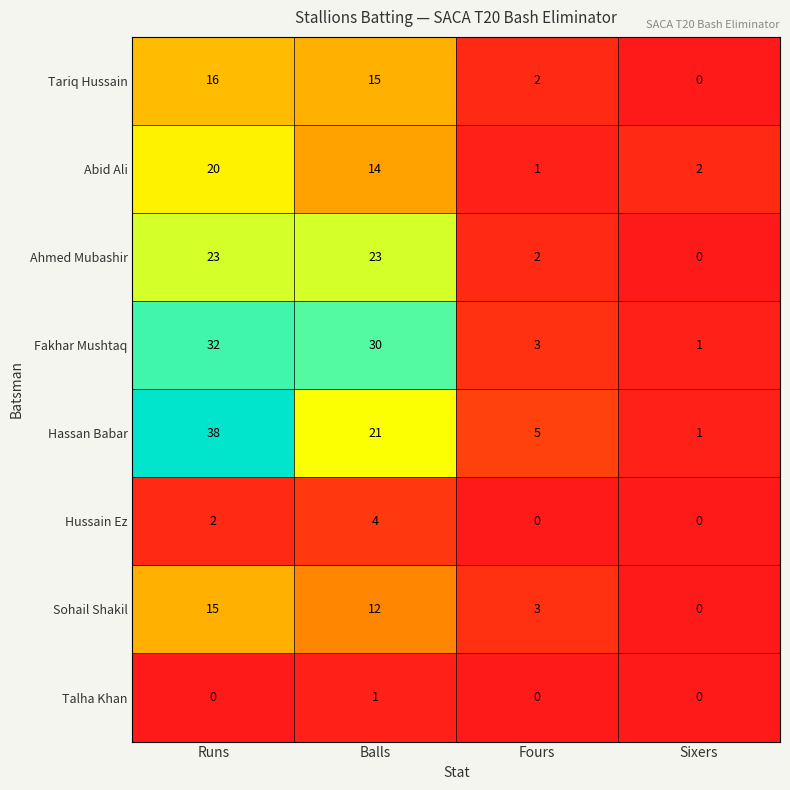

What is the difference between the maximum and second lowest values in the Tariq Hussain series?

14